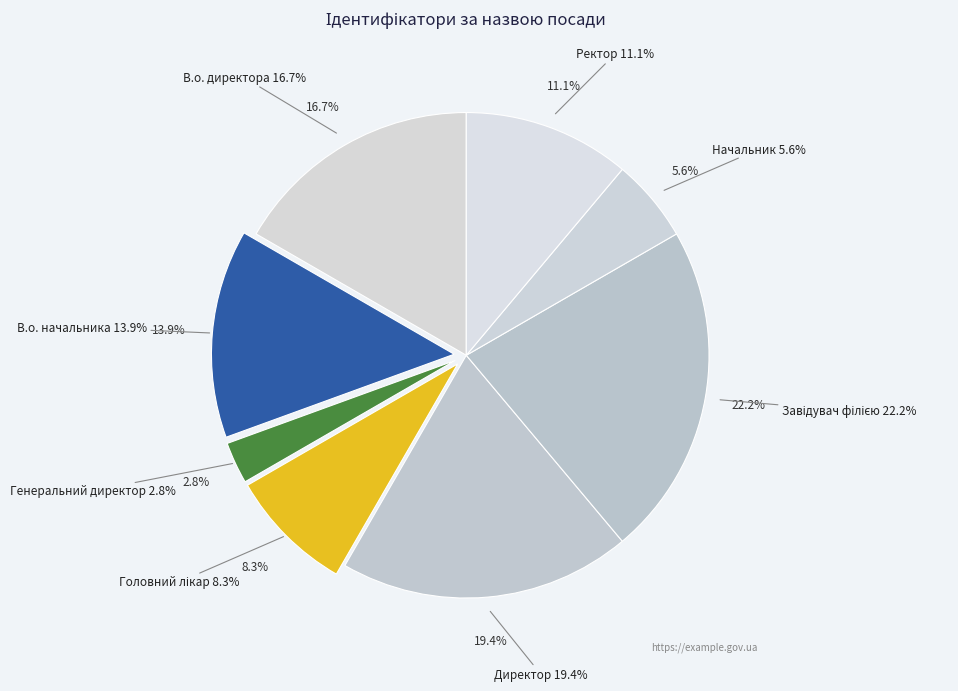

Rank the categories by value from lowest to highest.

Генеральний директор, Начальник, Головний лікар, Ректор, В.о. начальника, В.о. директора, Директор, Завідувач філією